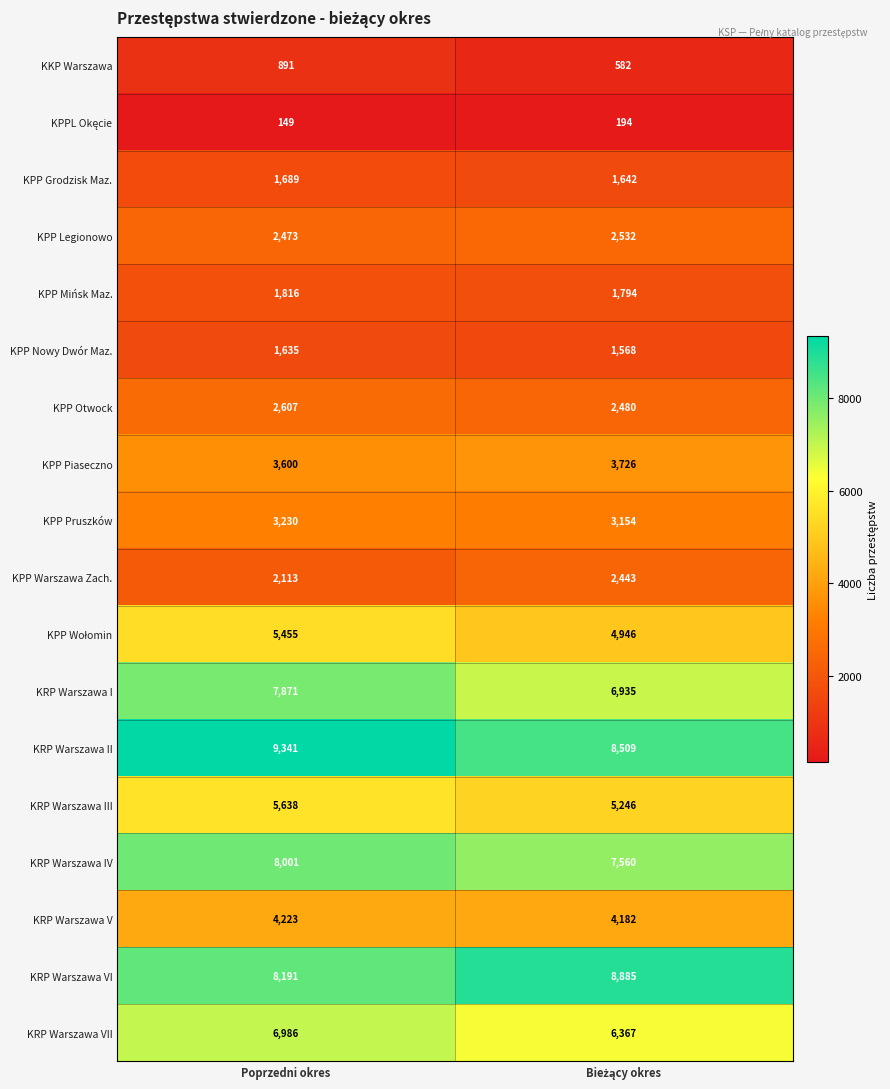

What is the smallest value displayed?

149